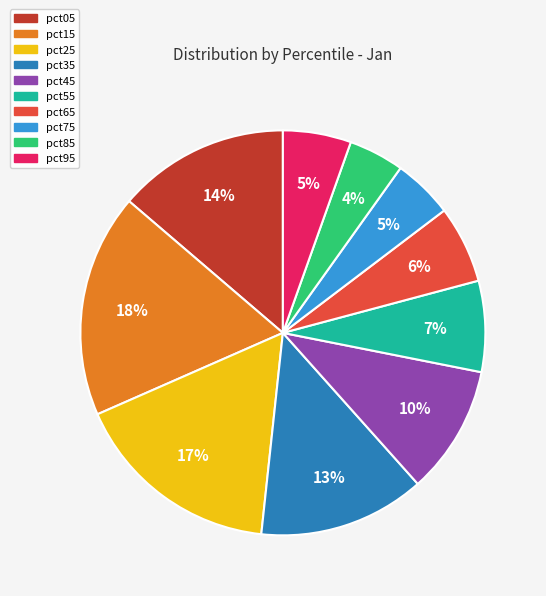

To the nearest percent, what is the combined percentage of pct55 and pct15?

25%